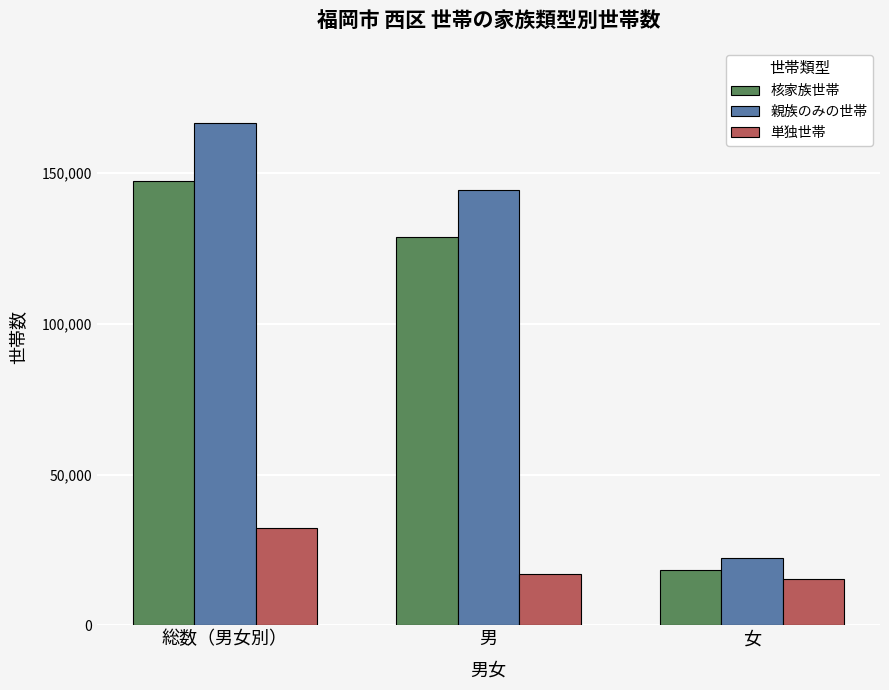

What is the difference between the highest and lowest values at 男?

127337